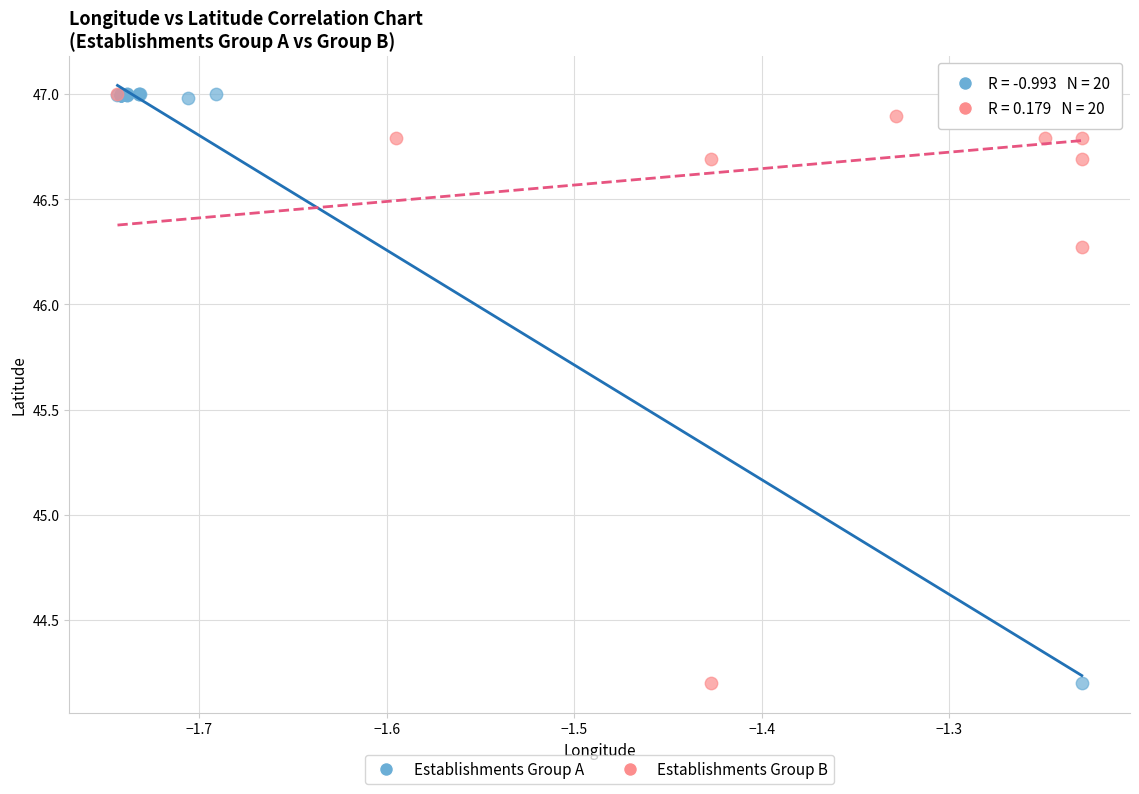

What are all the series names shown in the legend?

Establishments Group A, Establishments Group B